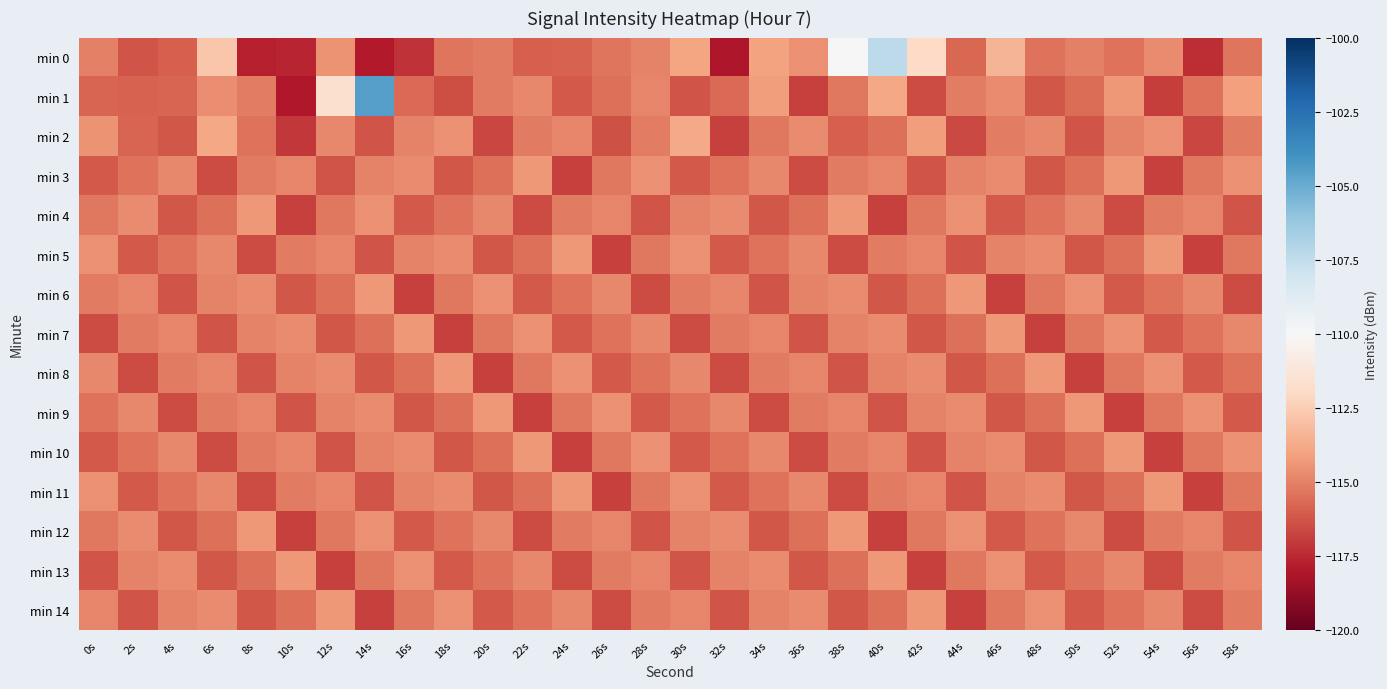

Between 30s and 44s, which series saw the biggest shift?

min 2